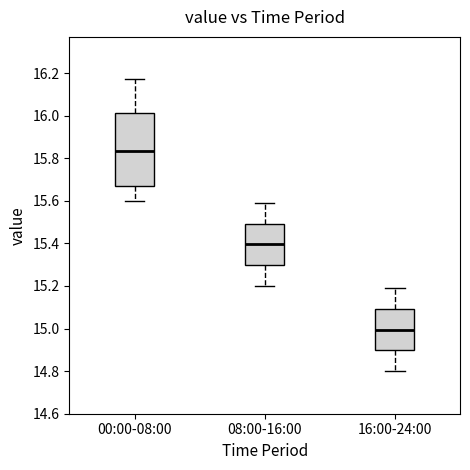

Where is the lower edge of the box for 08:00-16:00 on the y-axis? The values are not printed on the chart, so give them approximately, as read against the axis.

15.30